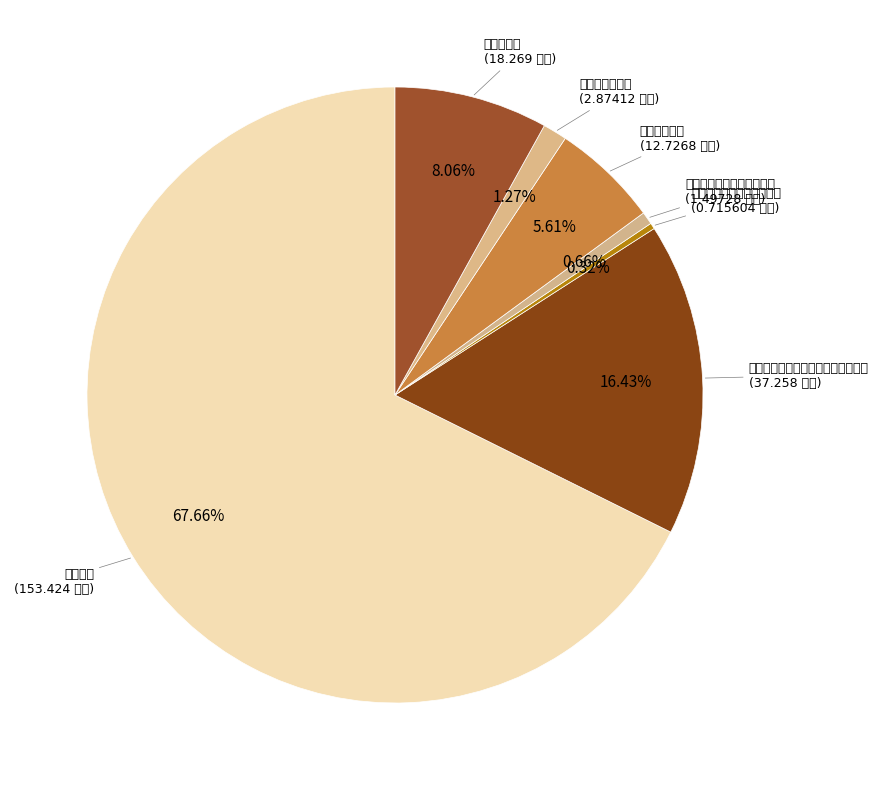

What is the largest slice in the pie chart?

行政运行